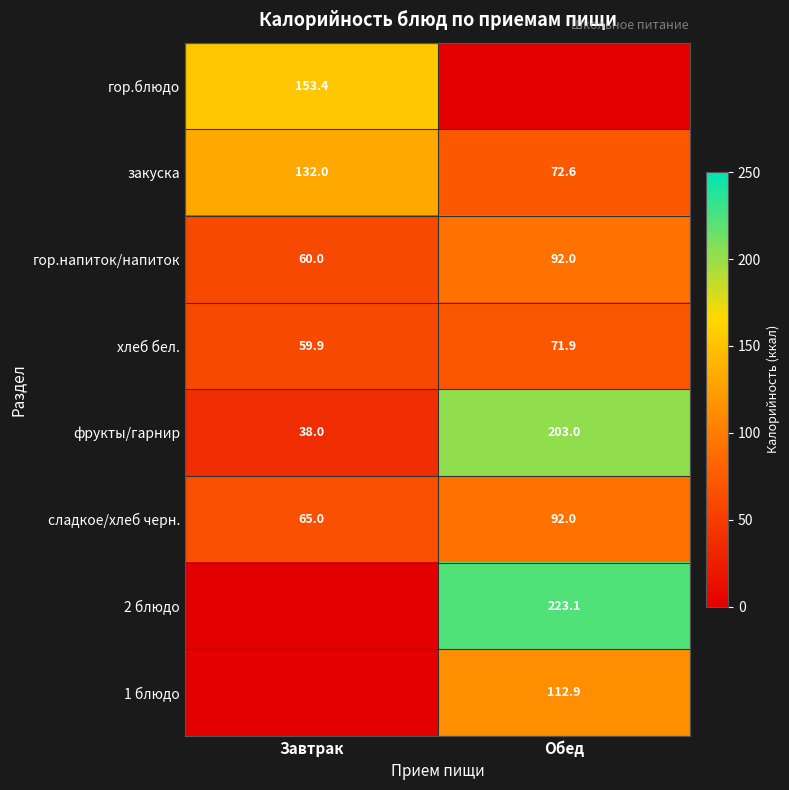

Is the value of гор.напиток/напиток at Обед greater than the value of хлеб бел. at Завтрак?

Yes